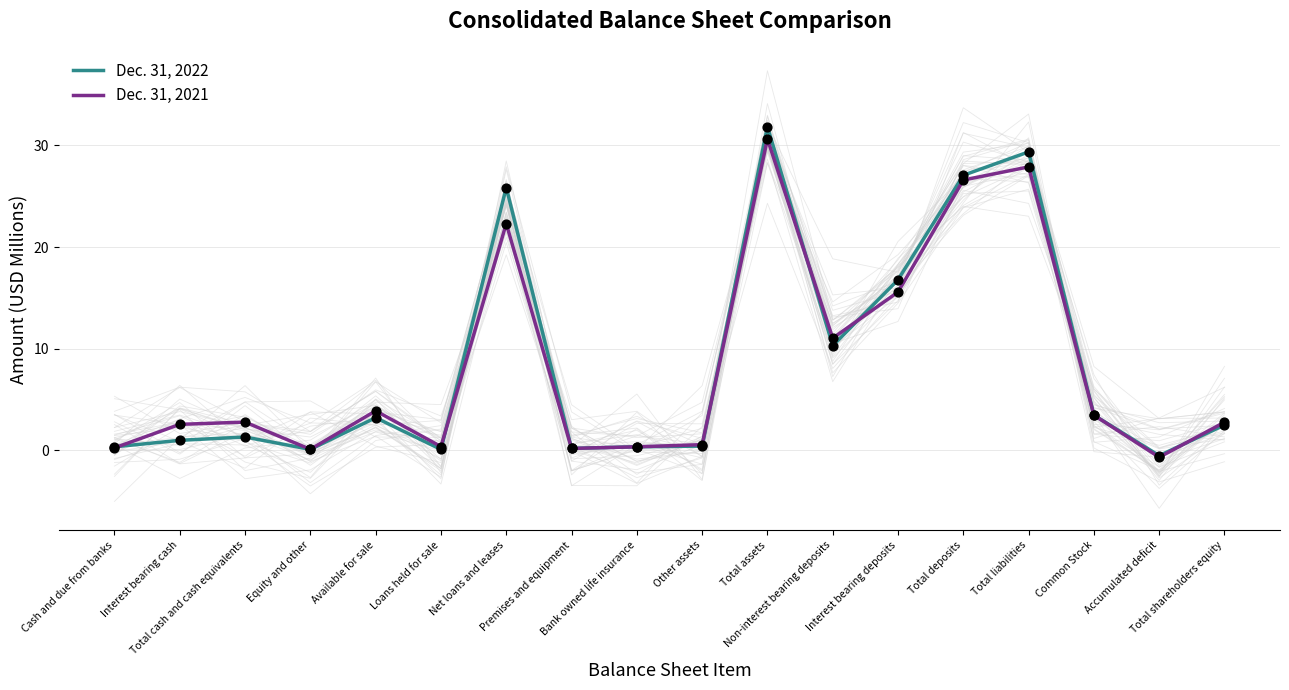

Which series reaches the maximum Y coordinate?

Dec. 31, 2022